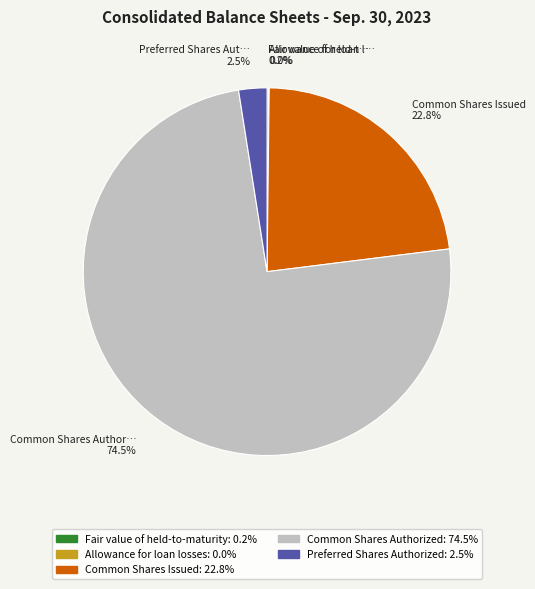

To the nearest percent, what is the average slice percentage?

20%